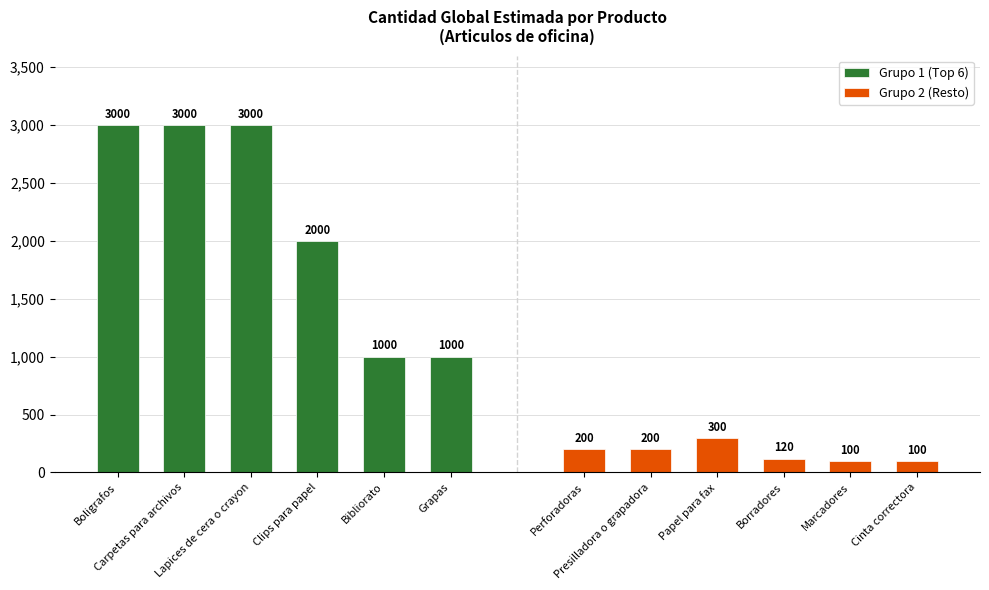

Which series changed the most between Clips para papel and Grapas?

Grupo 1 (Top 6)